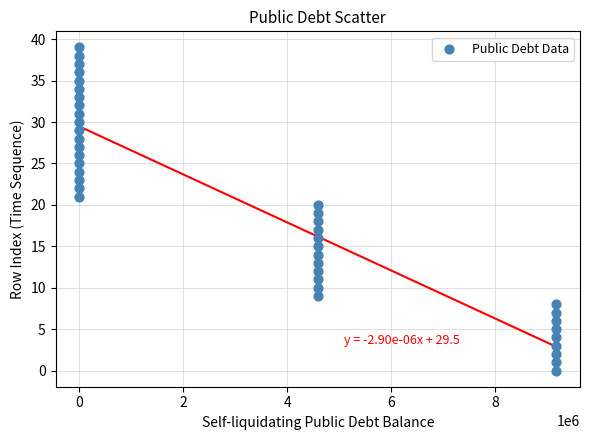

What is the range of X values (max minus min)?

9166668